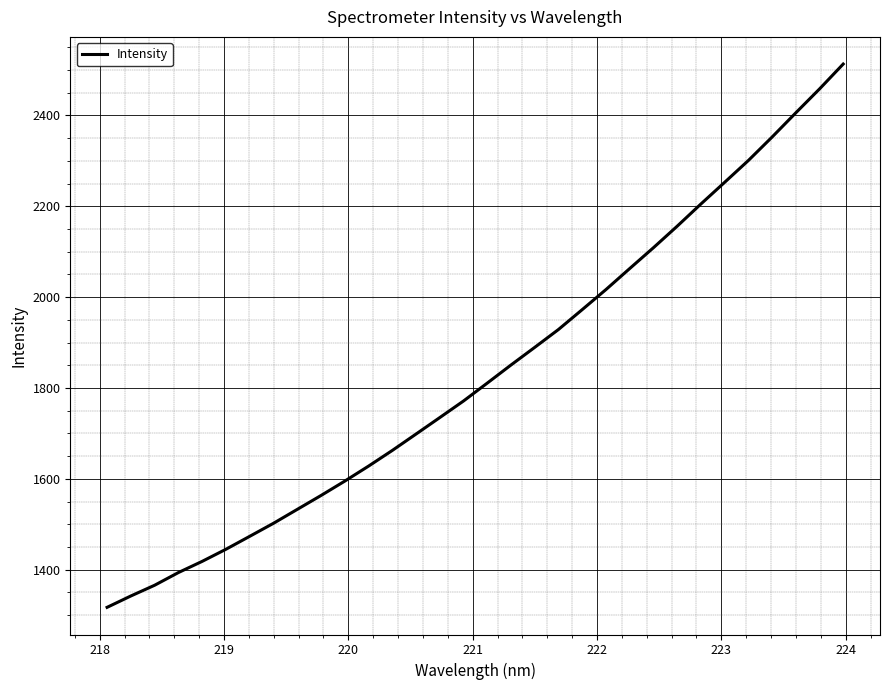

What is the maximum value shown in the chart?

2513.2